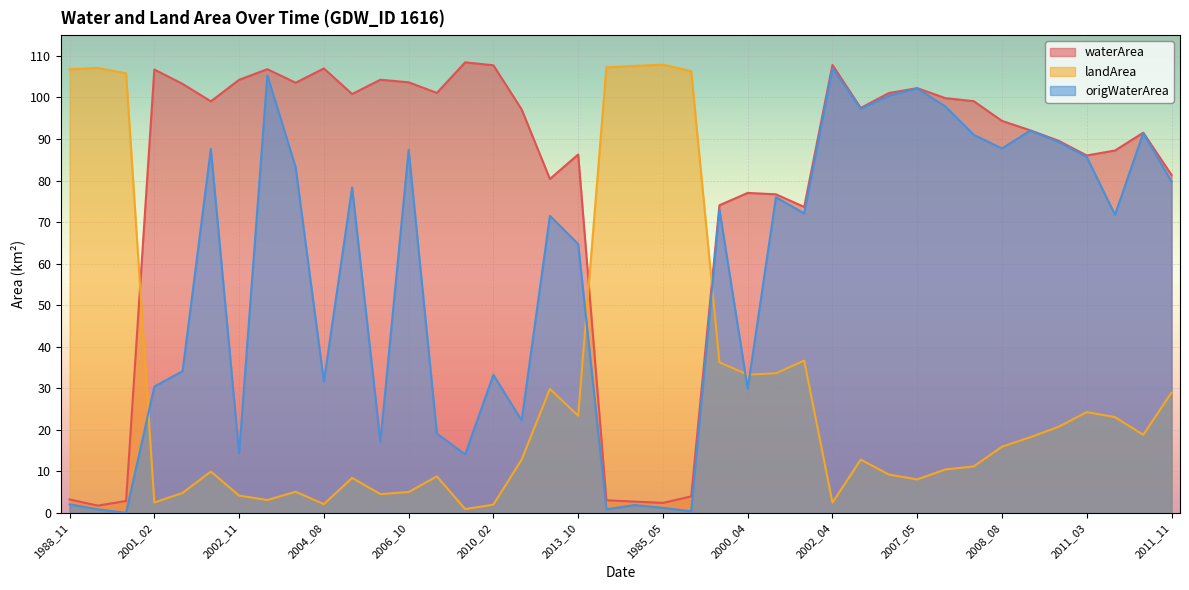

Where is the first local minimum for waterArea?

1989_10